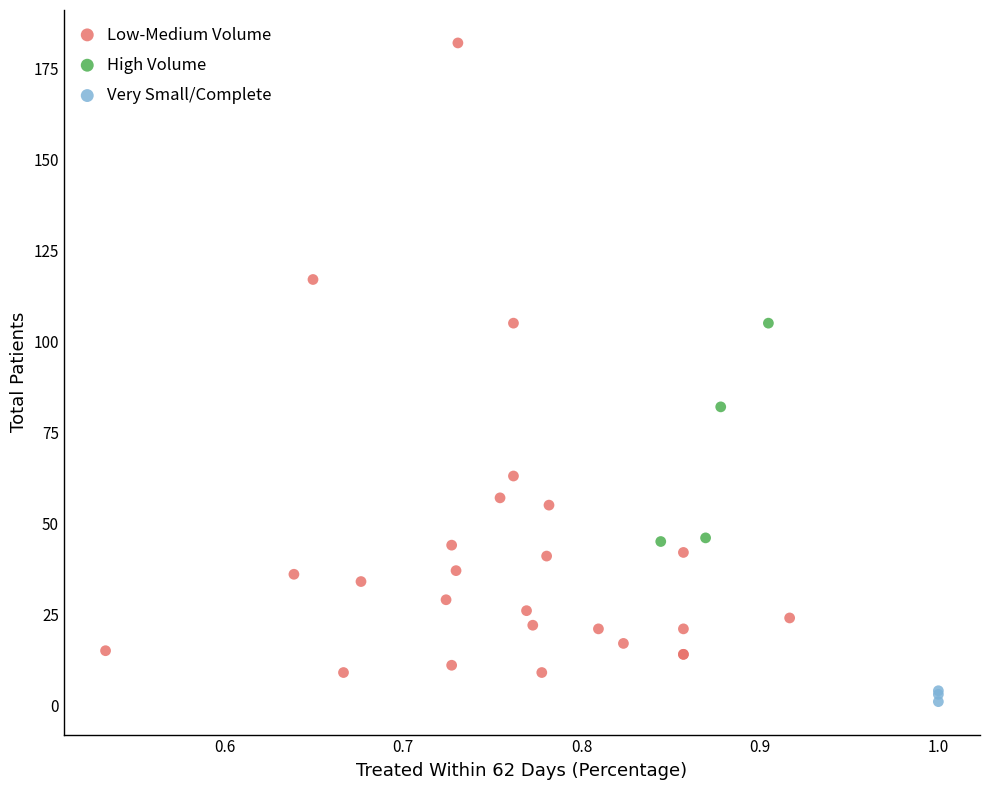

What are all the series names shown in the legend?

Low-Medium Volume, High Volume, Very Small/Complete